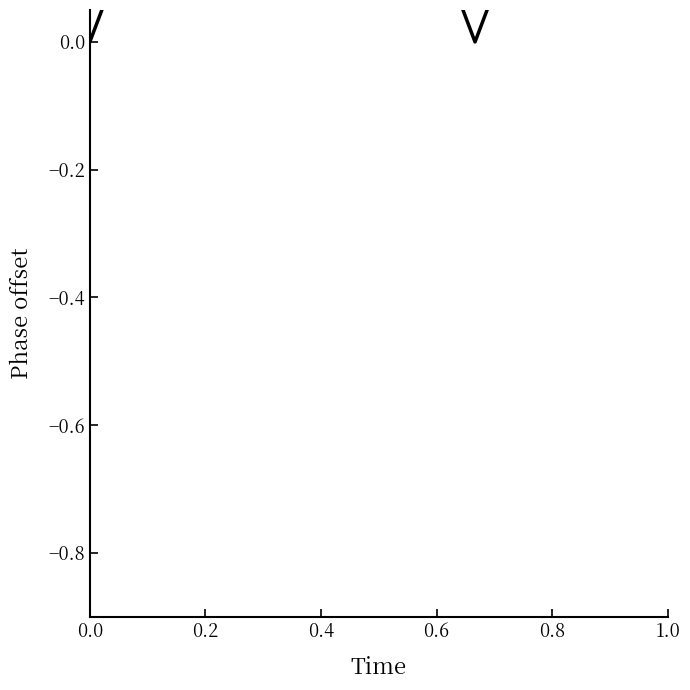

Between 0.2 and −0.2, which is larger?

0.2